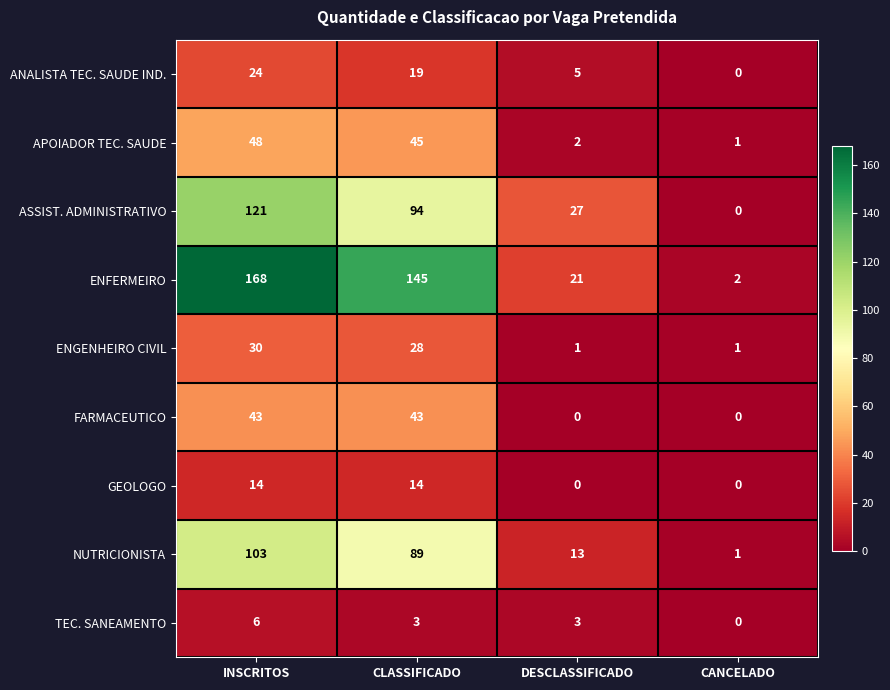

What is the average value of the ANALISTA TEC. SAUDE IND. series?

12